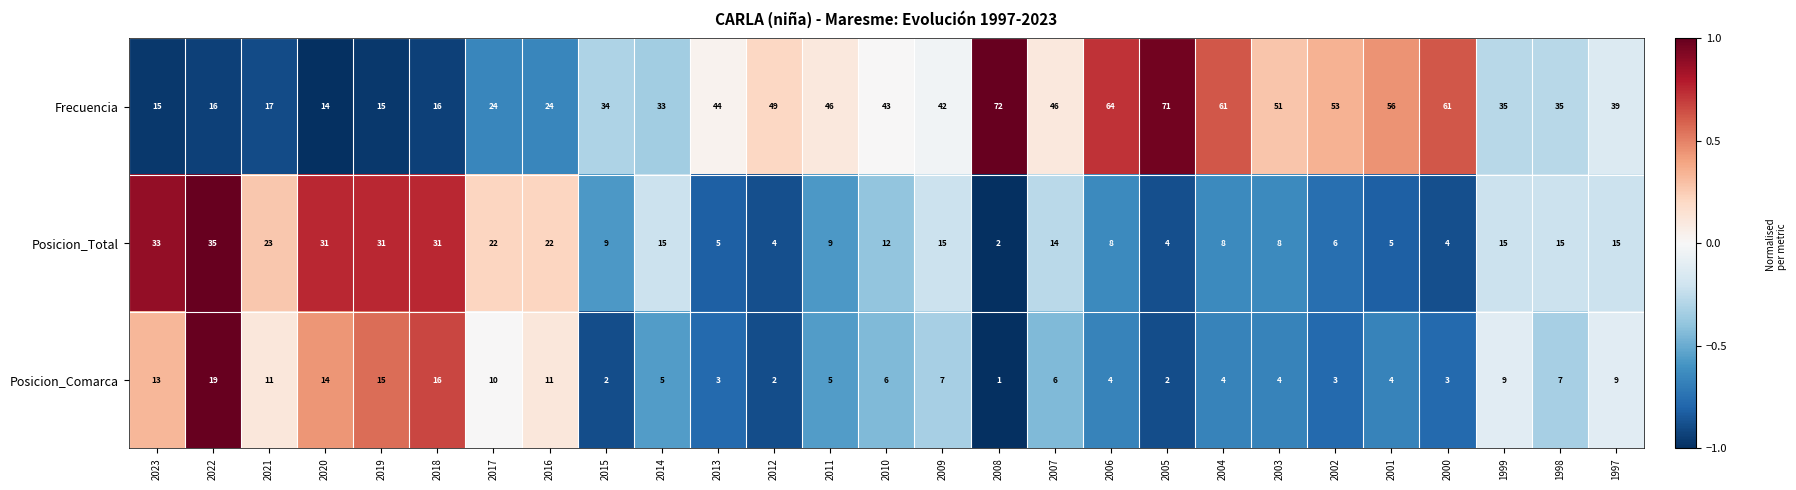

Which series changed the most between 2014 and 1999?

Posicion_Comarca